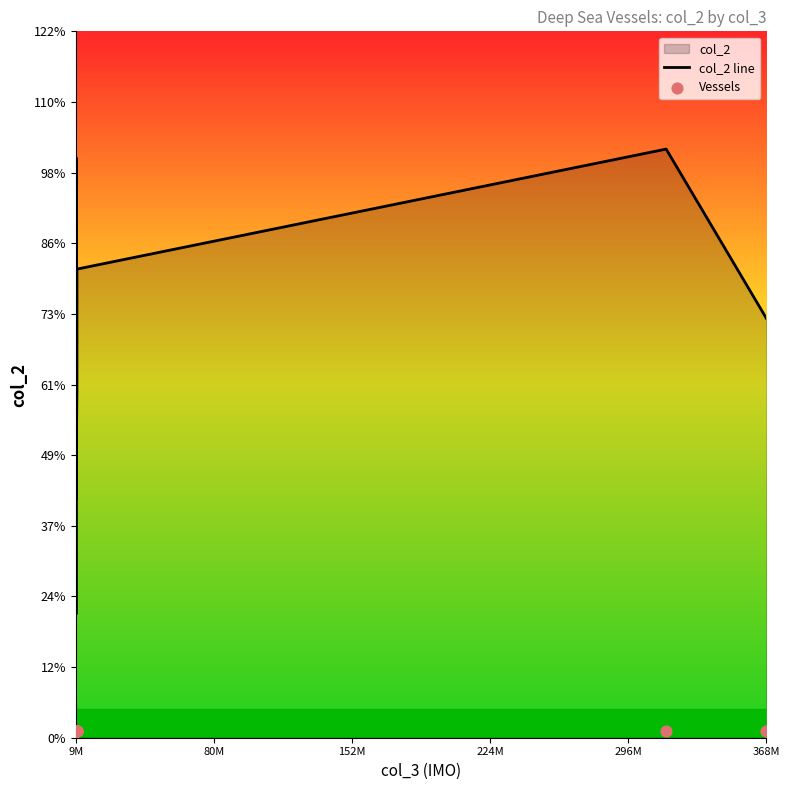

Which series contains the highest Y value?

col_2 line